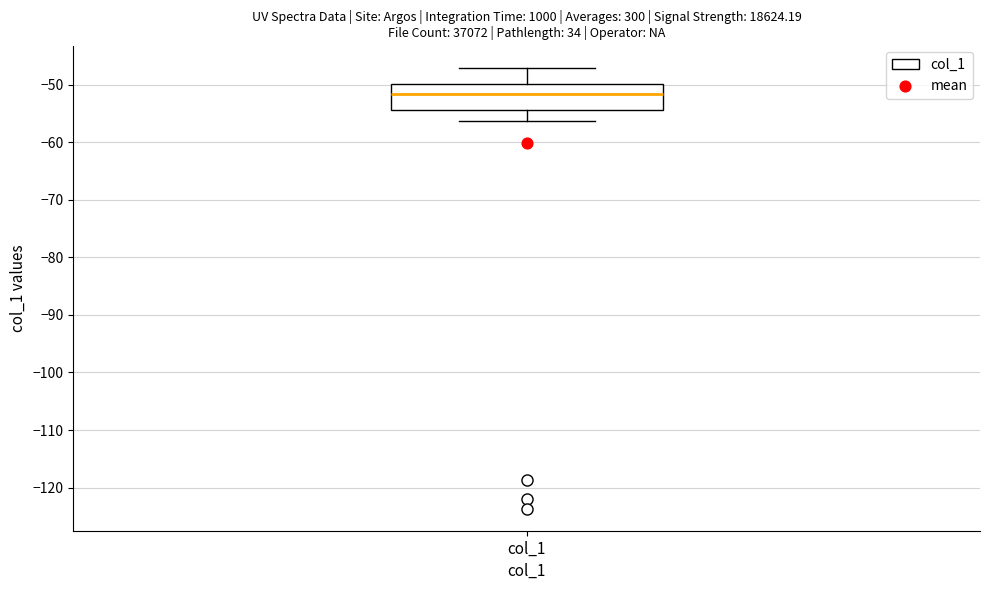

Where is the upper edge of the box for col_1 on the y-axis? The values are not printed on the chart, so give them approximately, as read against the axis.

-50